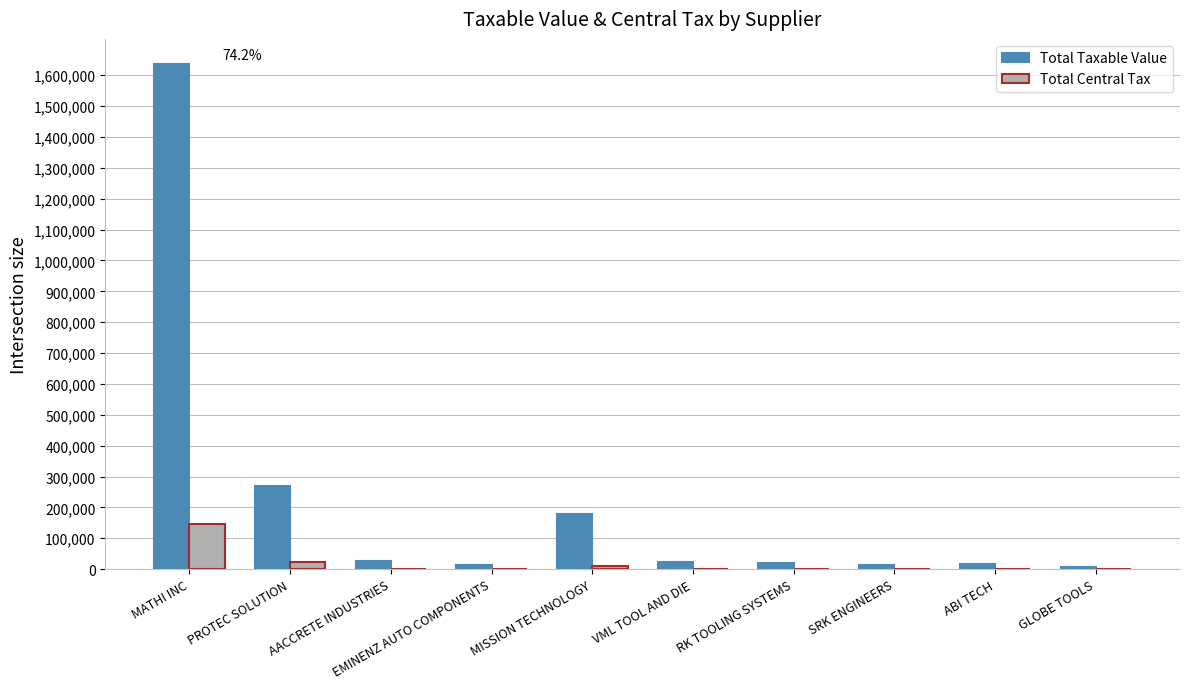

Read the Total Central Tax value at MATHI INC.

147152.5